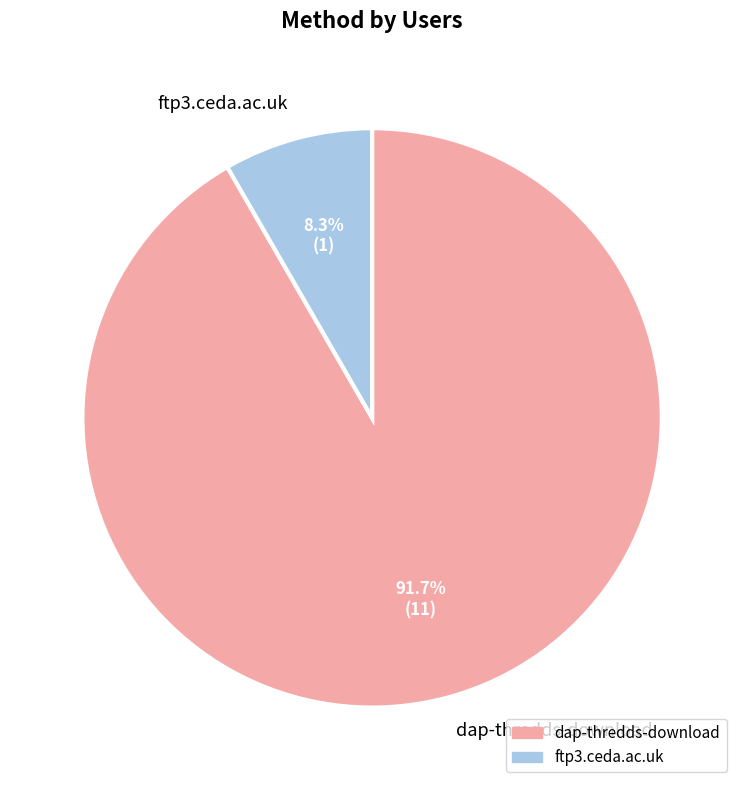

To the nearest percent, what portion does dap-thredds-download represent?

92%